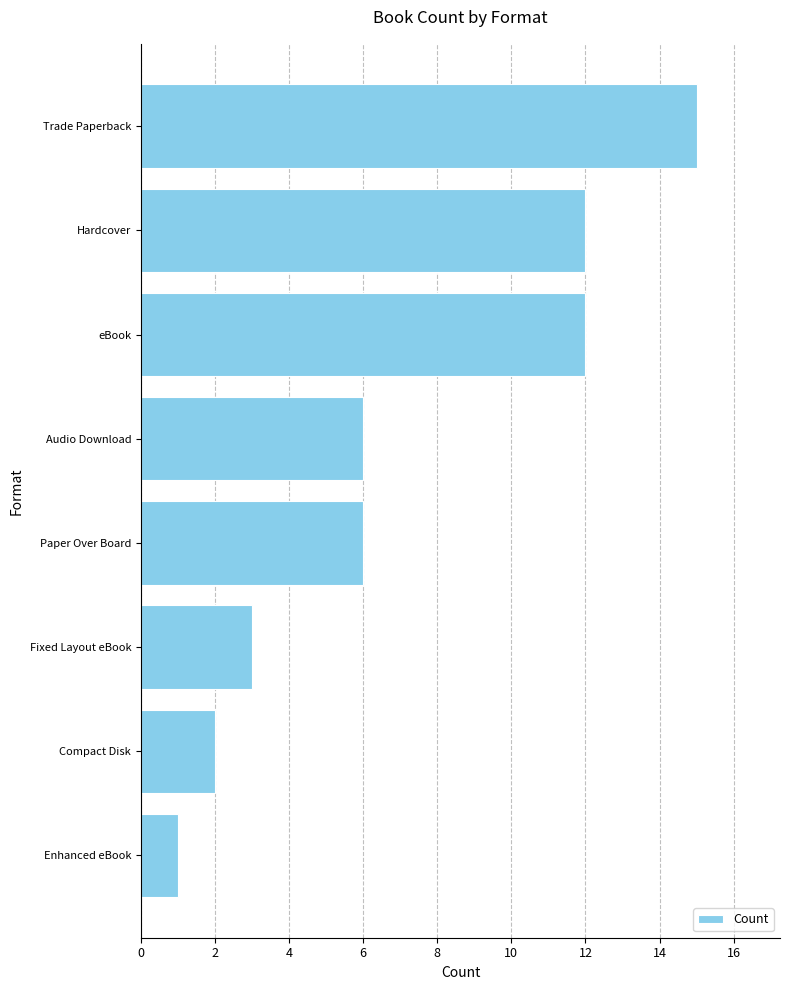

True or false: the data shows 3 at Fixed Layout eBook.

True